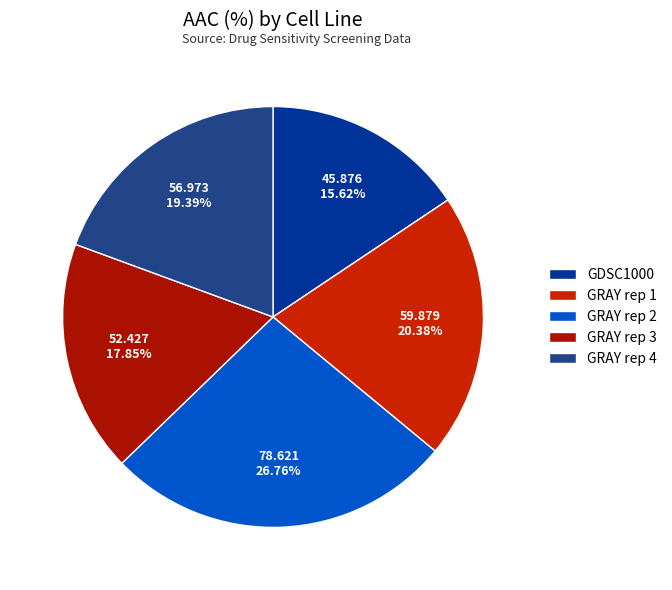

What is the largest slice in the pie chart?

GRAY rep 2